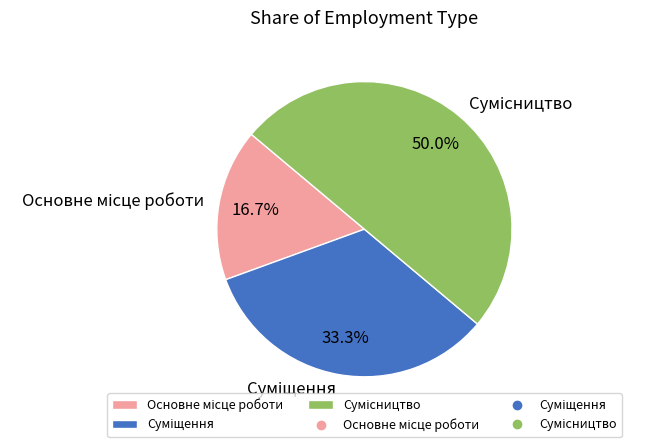

What is the total percentage of Основне місце роботи and Сумісництво?

66.7%